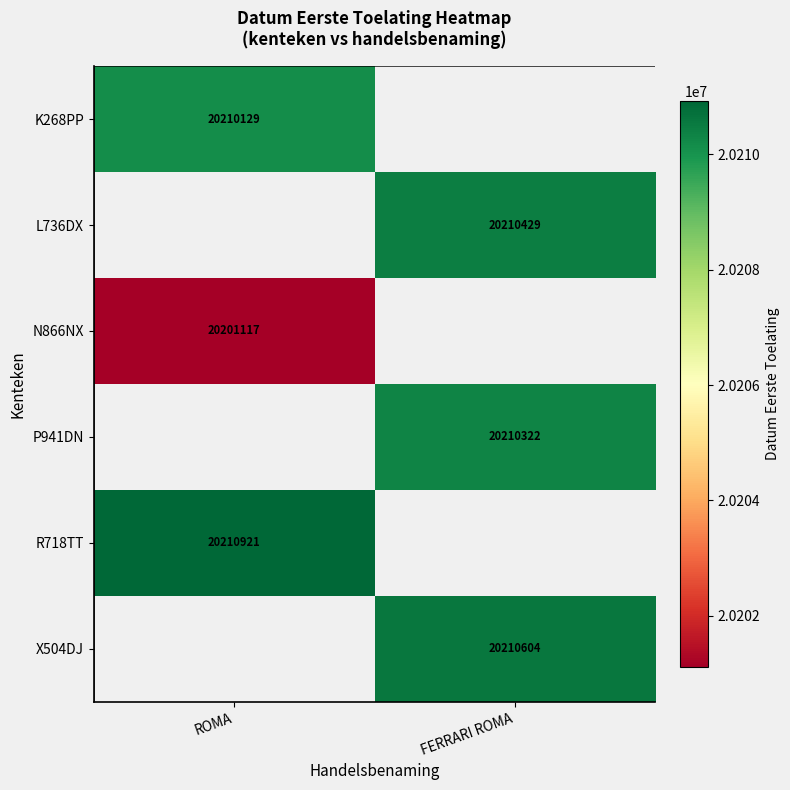

What is the minimum value shown in the chart?

20201117.0